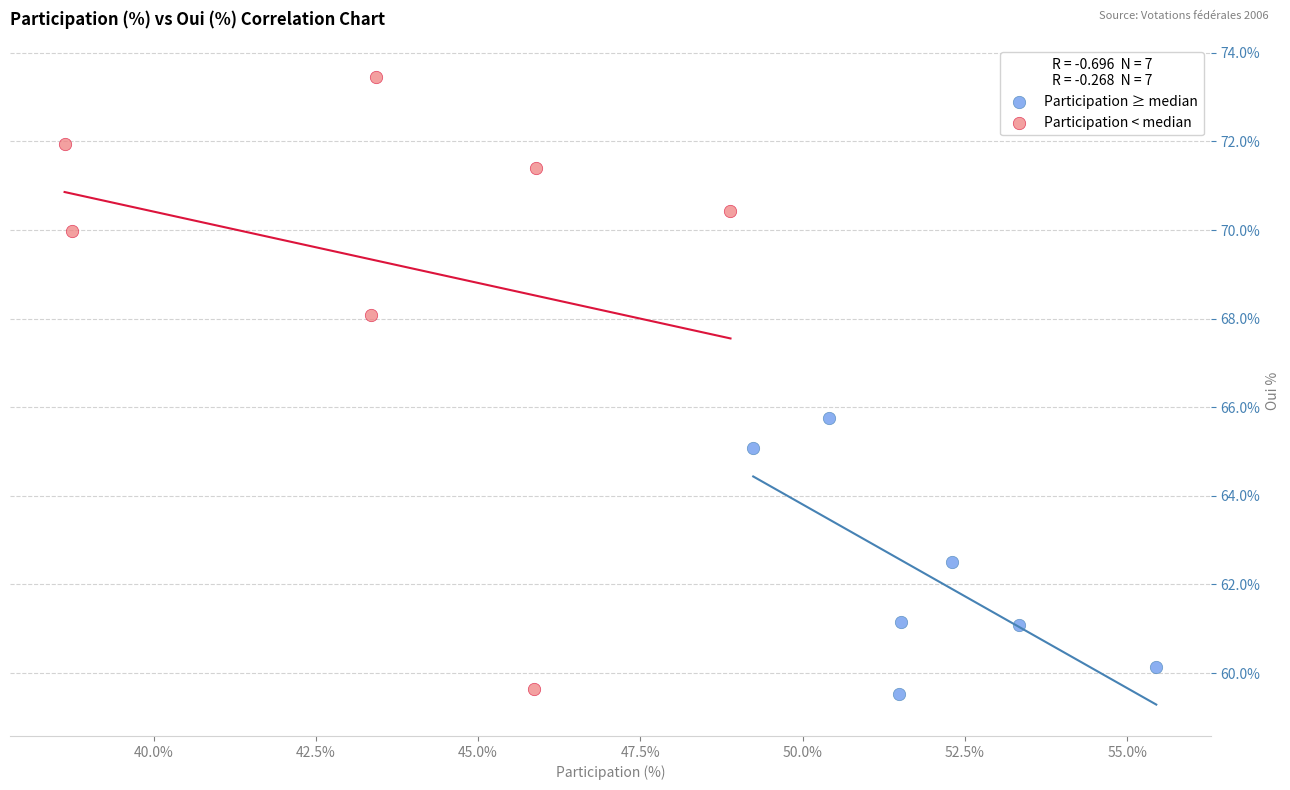

Which series reaches the maximum Y coordinate?

Participation < median